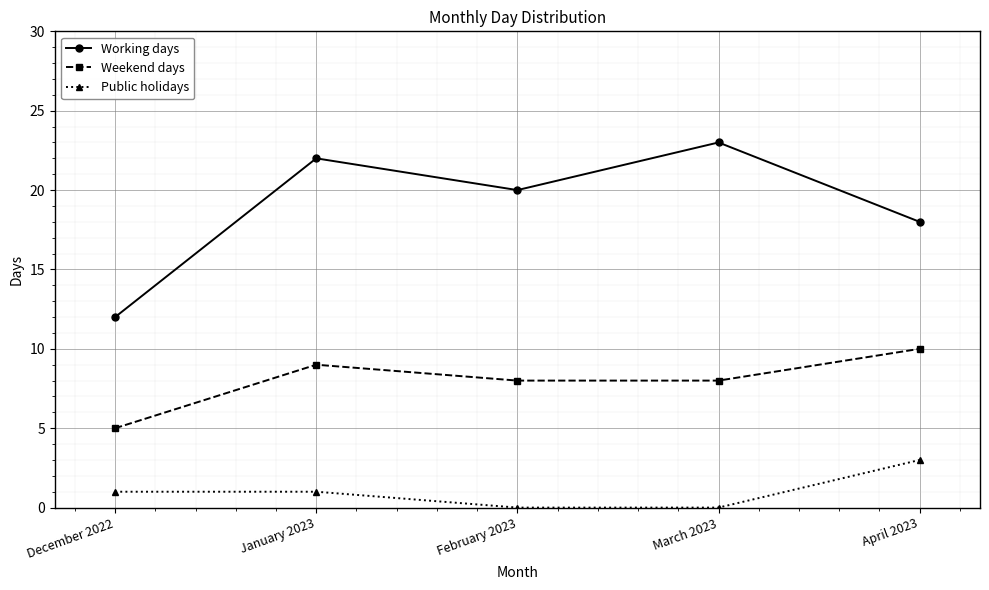

Where is Working days nearest to the value 17?

April 2023